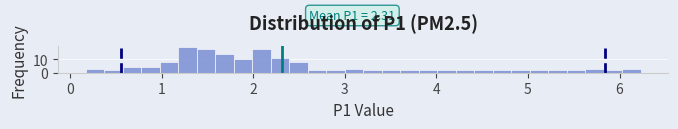

Around what value on the x-axis is the tallest bar? Give the approximate position of its centre, as read against the axis.

1.3